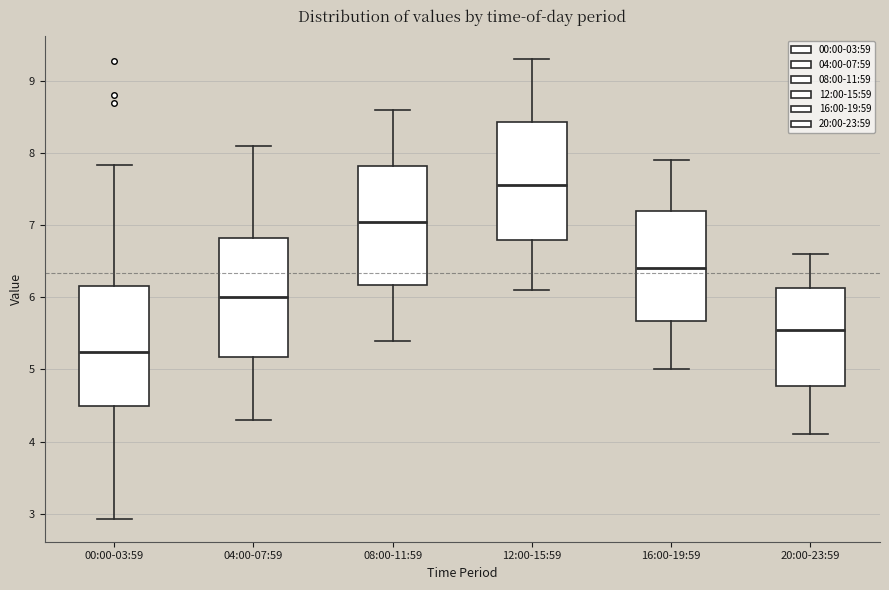

Reading left to right, transcribe this box plot: for each box, give where its median line is, the range the box spans, and where its two whiskers end, as read against the y-axis. The values are not printed on the chart, so give them approximately, as read against the axis.

00:00-03:59: median 5.2, box 4.5 to 6.2, whiskers 2.9 to 7.8
04:00-07:59: median 6.0, box 5.2 to 6.8, whiskers 4.3 to 8.1
08:00-11:59: median 7.1, box 6.2 to 7.8, whiskers 5.4 to 8.6
12:00-15:59: median 7.6, box 6.8 to 8.4, whiskers 6.1 to 9.3
16:00-19:59: median 6.4, box 5.7 to 7.2, whiskers 5.0 to 7.9
20:00-23:59: median 5.6, box 4.8 to 6.1, whiskers 4.1 to 6.6